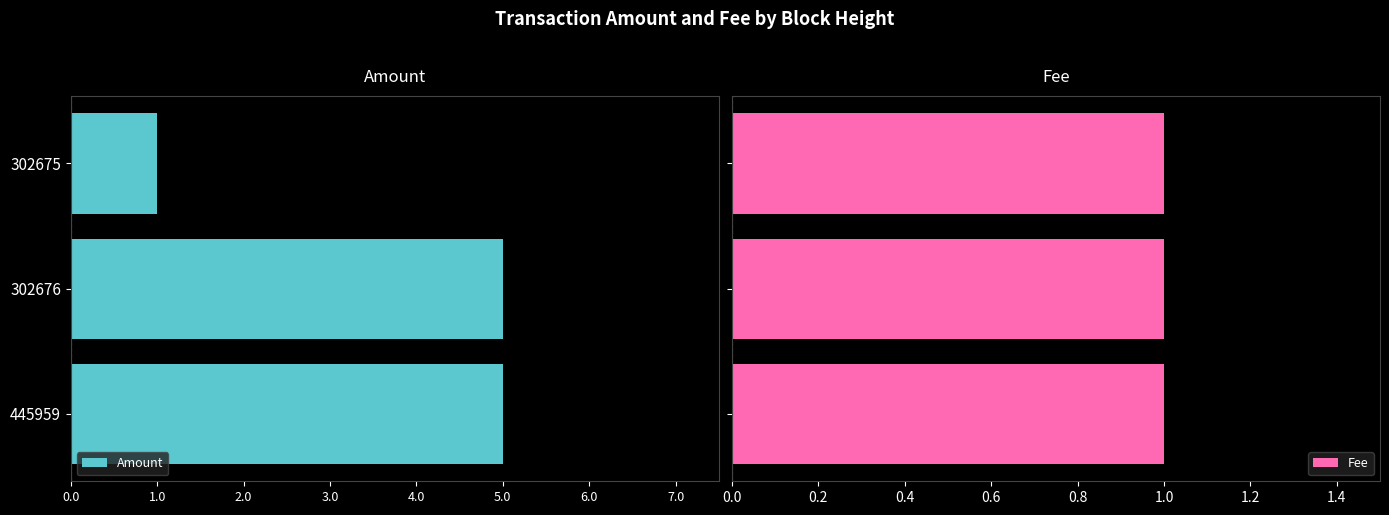

What are all the series names shown in the legend?

Amount, Fee